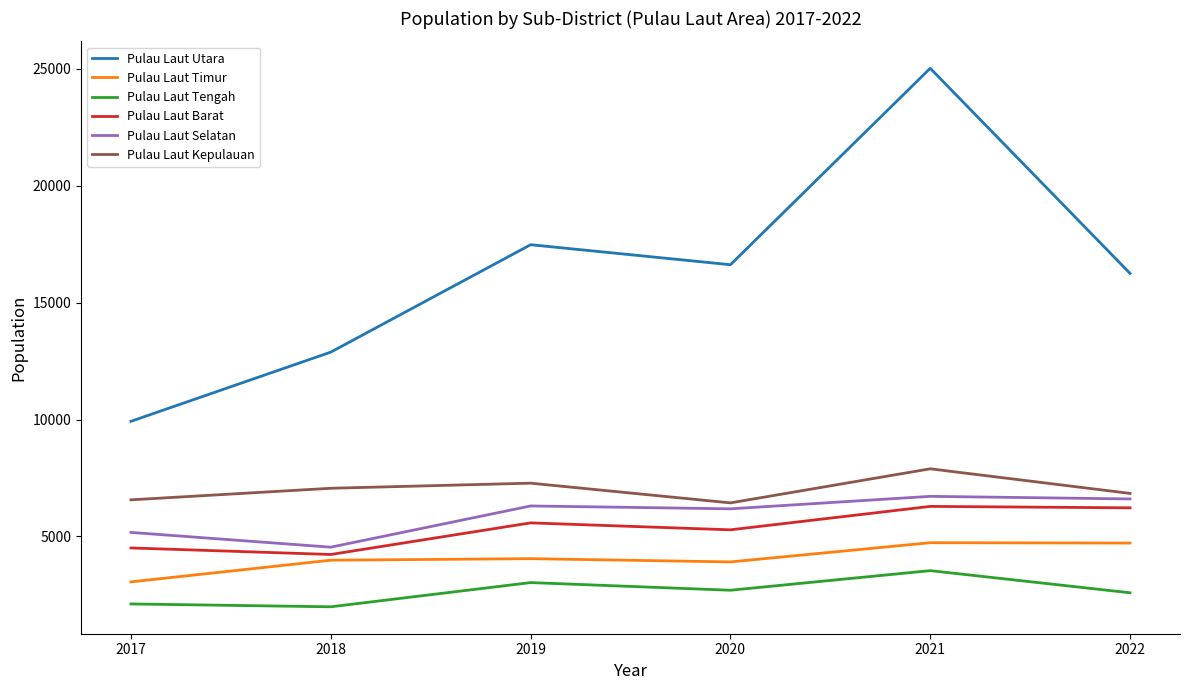

Is the value of Pulau Laut Barat at 2020 greater than the value of Pulau Laut Timur at 2021?

Yes